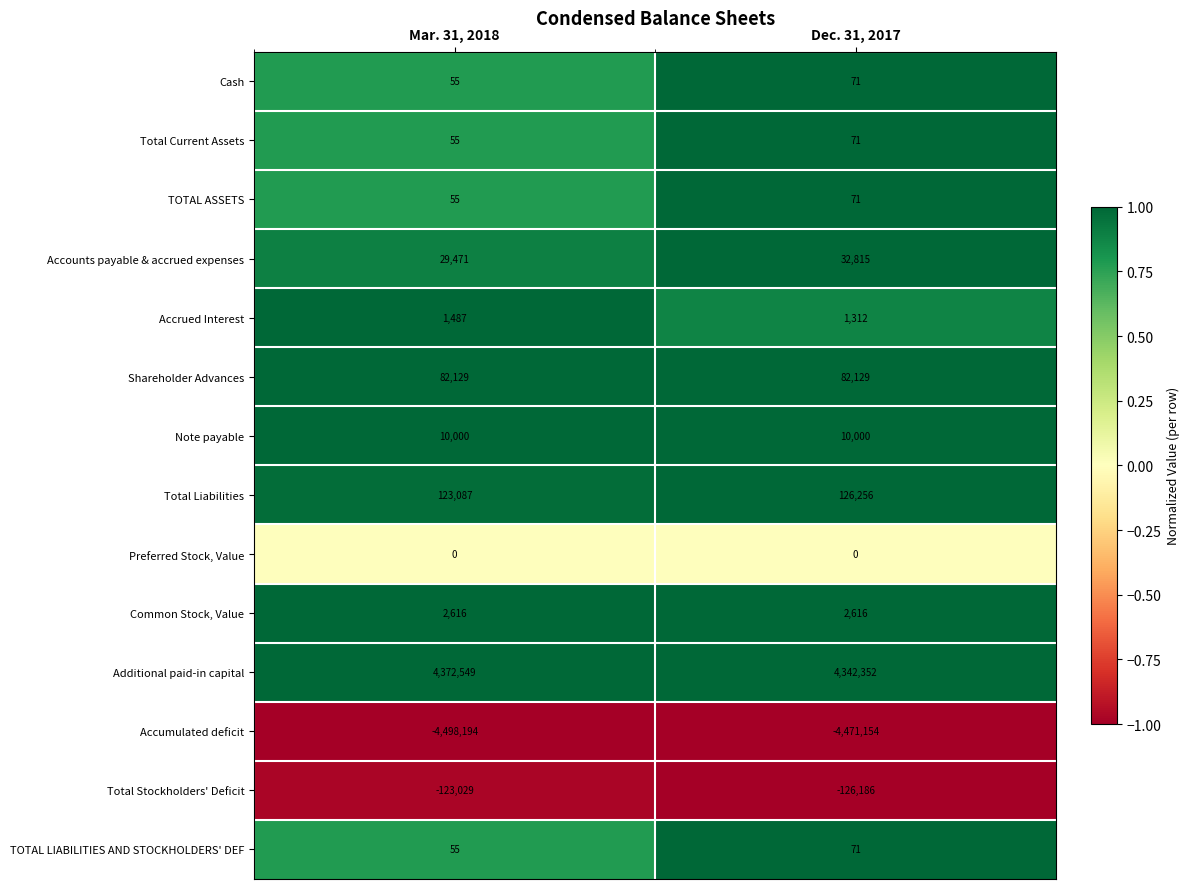

What is the average value of the Accumulated deficit series?

-4484674